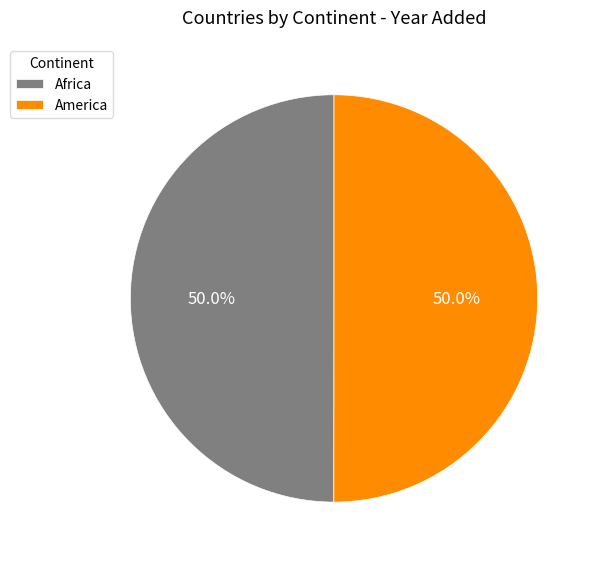

How much of the chart is everything except Africa?

50.0%